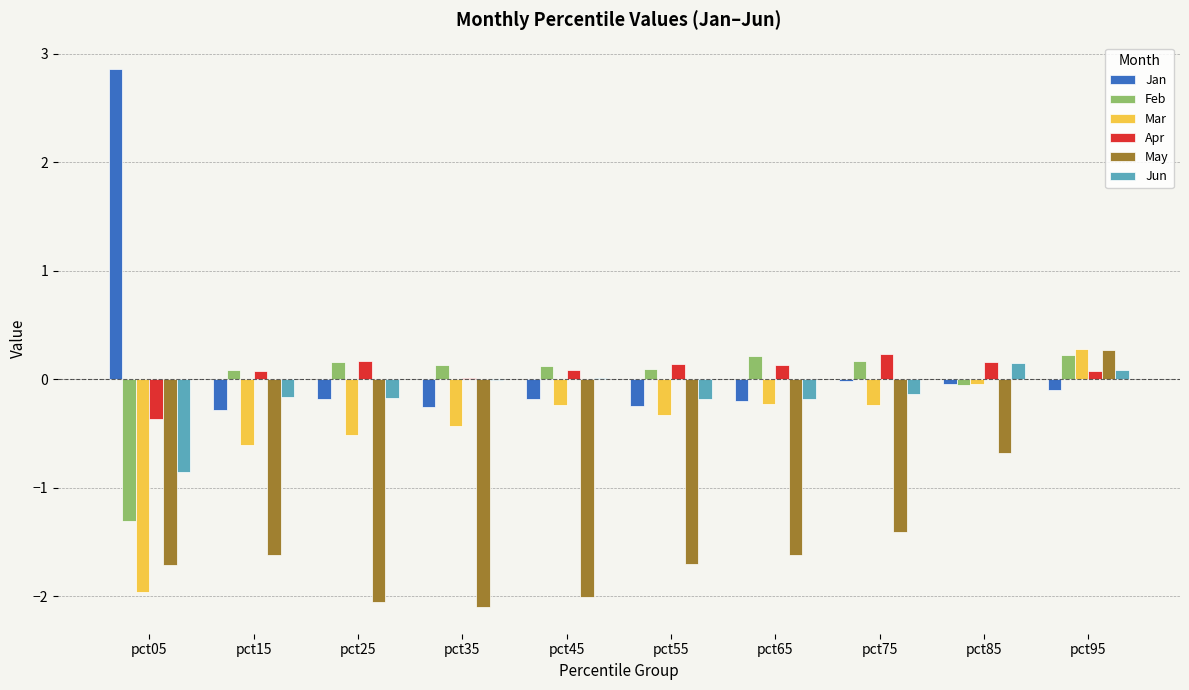

What is the sum of all Mar values?

-4.3